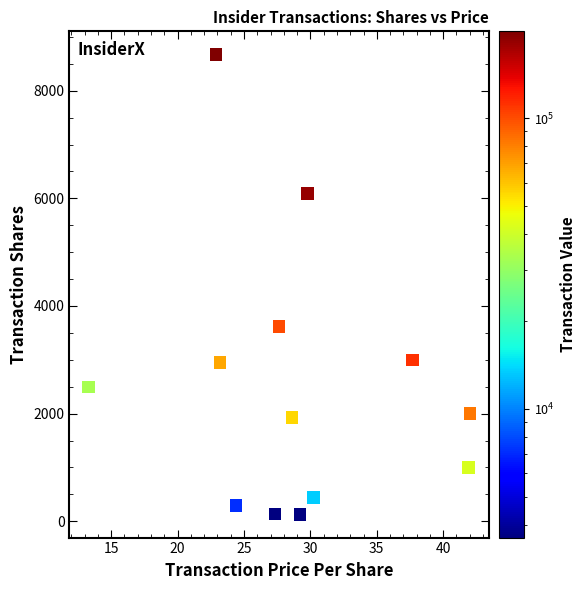

What is the range of Y values (max minus min)?

8550